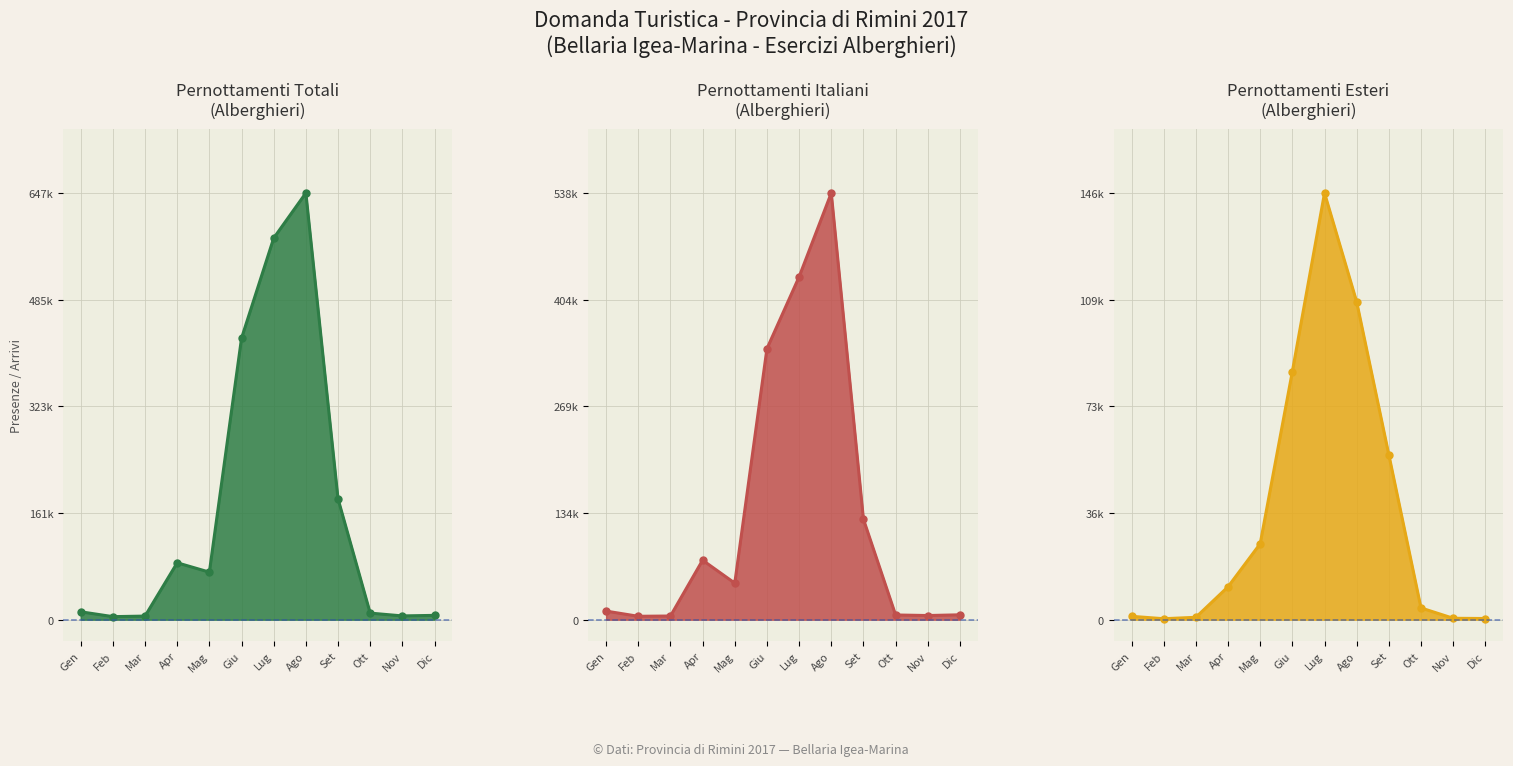

At Apr, list the series in order from smallest to largest.

Pernottamenti Esteri (Alb.) line, Pernottamenti Esteri (Alb.) pts, Pernottamenti Italiani (Alb.) line, Pernottamenti Italiani (Alb.) pts, Pernottamenti Totali (Alb.) line, Pernottamenti Totali (Alb.) pts